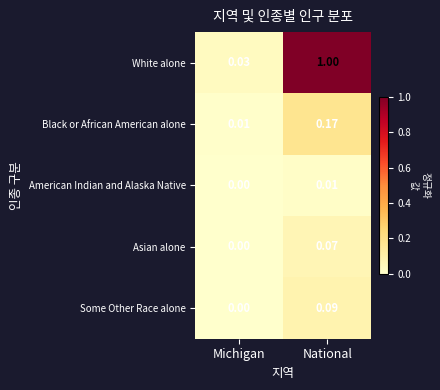

At which label is White alone closest to 0?

Michigan